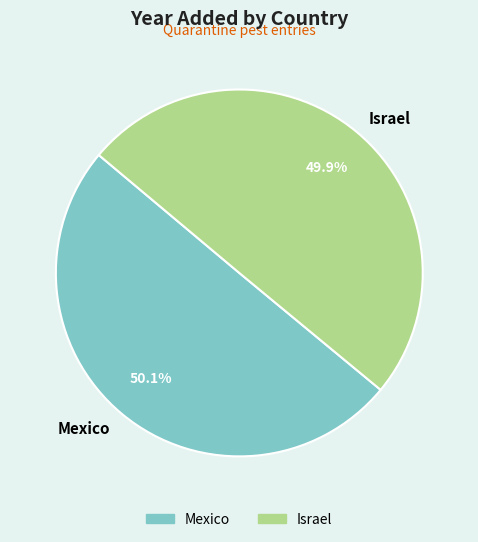

To the nearest percent, what is the average slice percentage?

50%